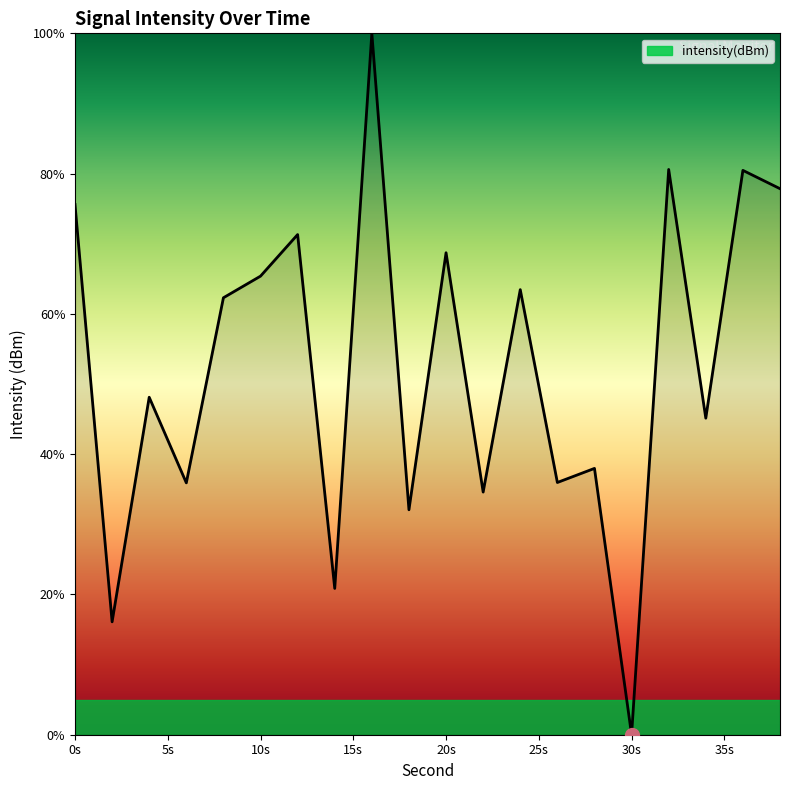

What is the difference between the maximum and minimum values?

100.0